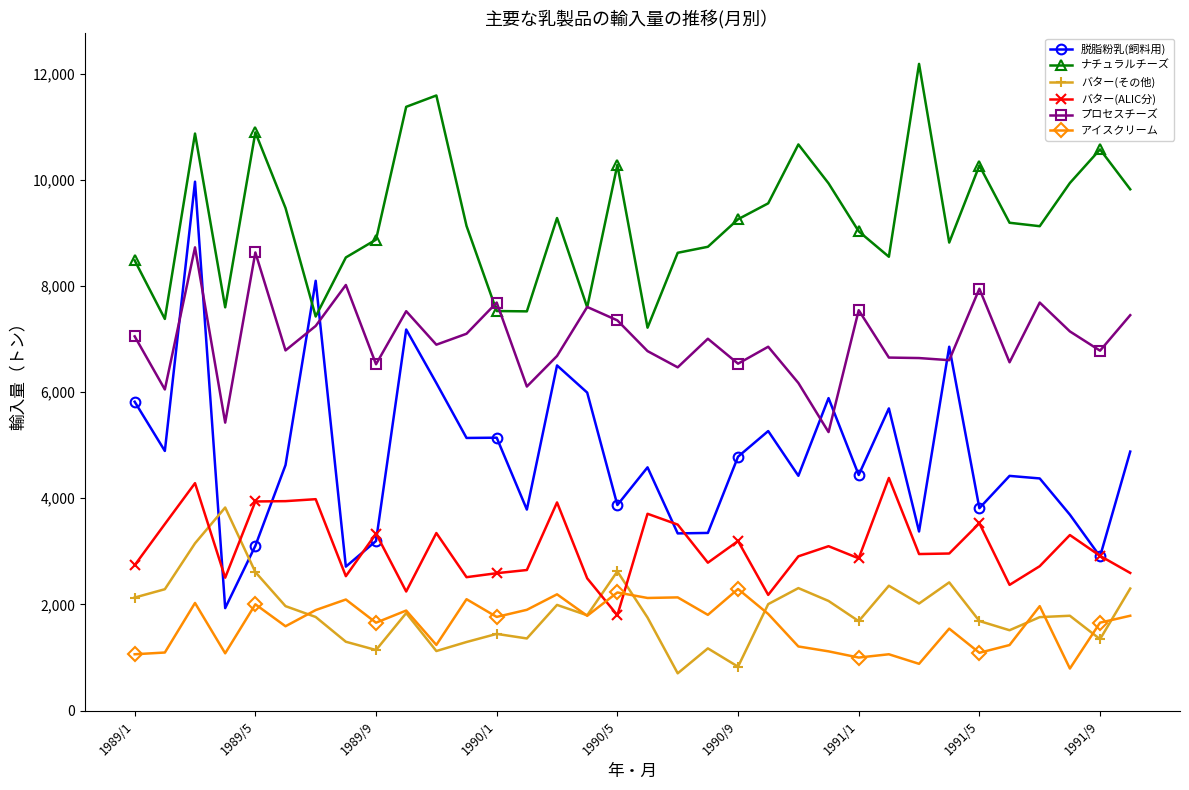

What is the value of the バター(その他) point at the 8th from the left?

1296